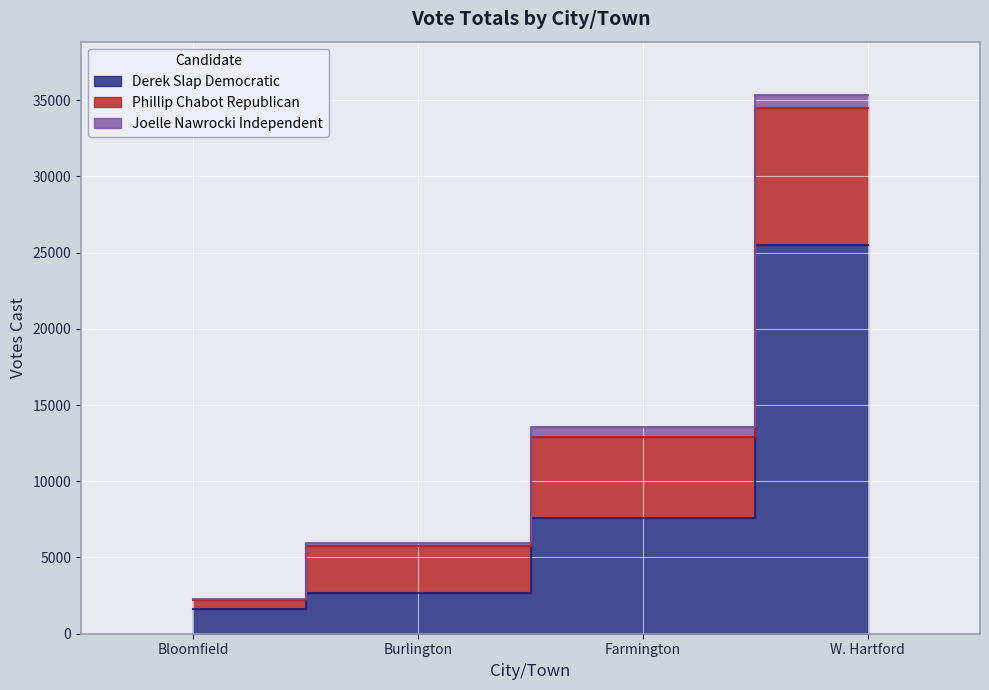

What is the sum of the Phillip Chabot Republican values at W. Hartford and Bloomfield?

9582